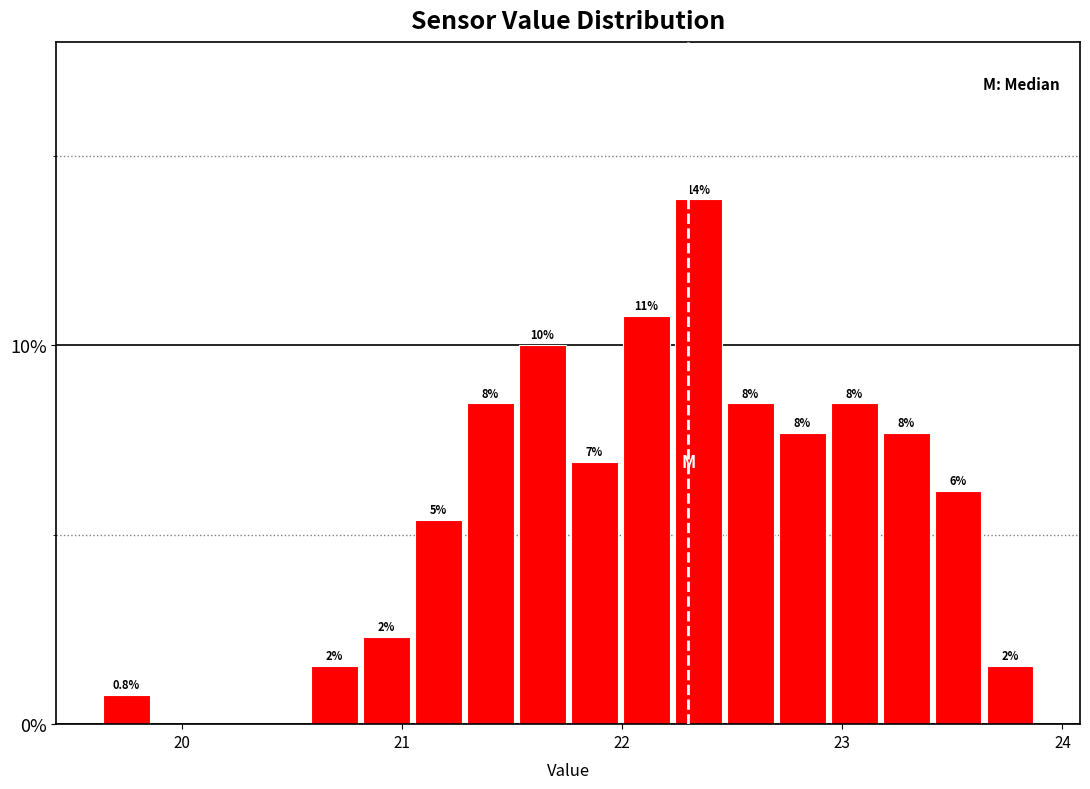

Read against the x-axis, roughly where is the centre of the tallest bar?

22.3